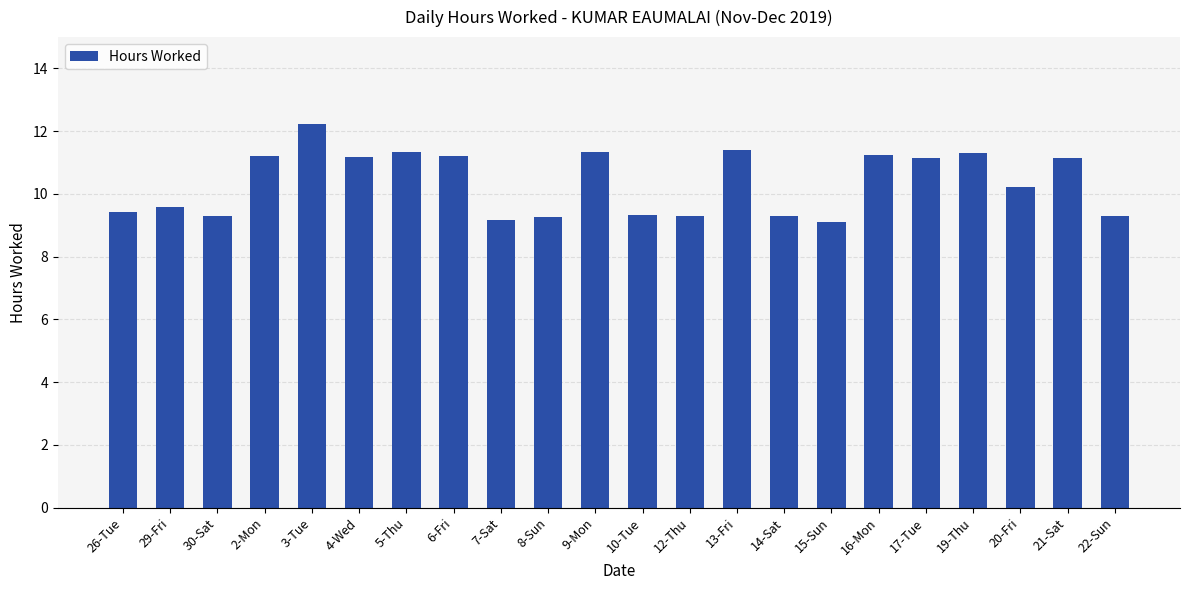

True or false: the data shows 16.8 at 13-Fri.

False